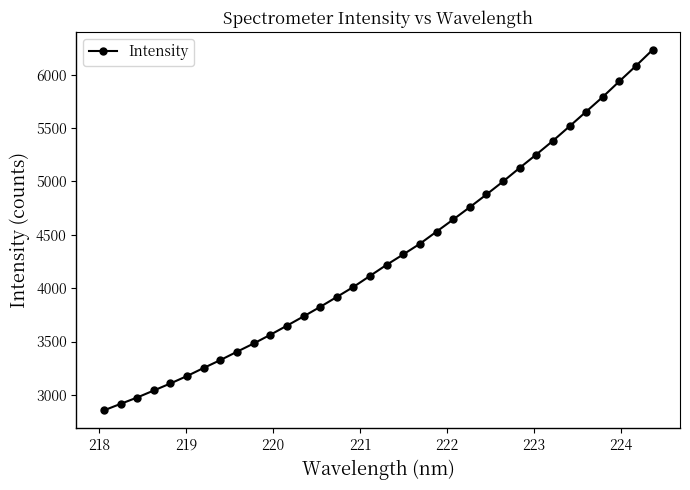

What is the value of the 2nd point from the left?

2915.6